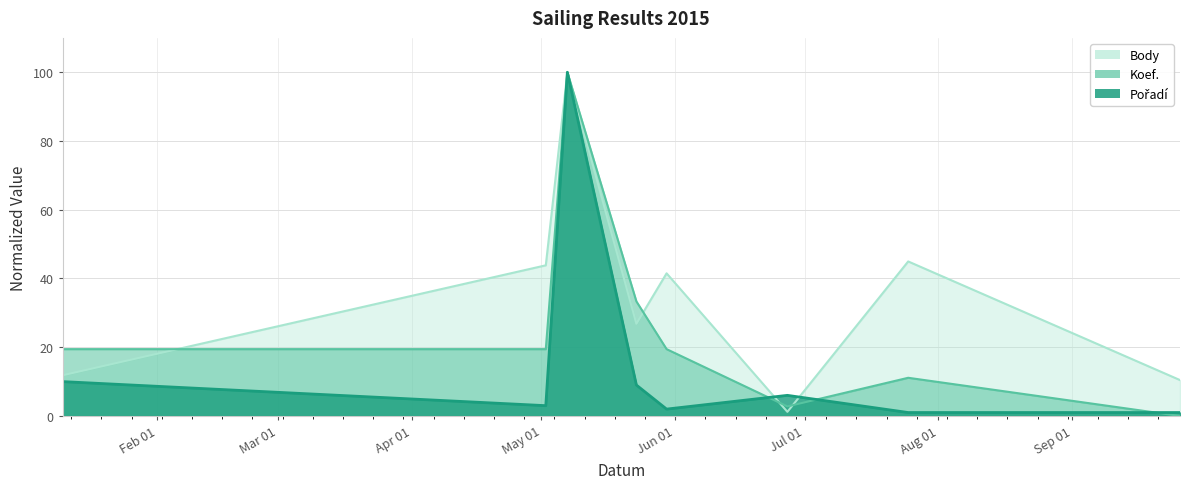

Where do Pořadí and Body first cross each other?

2015-05-30 and 2015-06-27